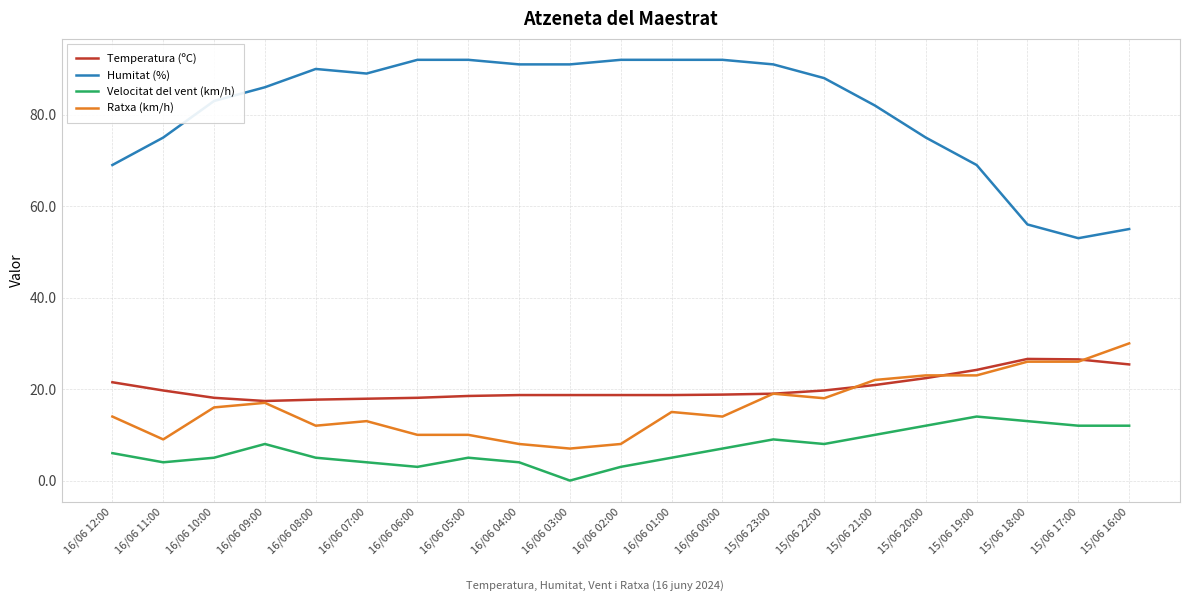

Does the chart have visible grid lines?

Yes